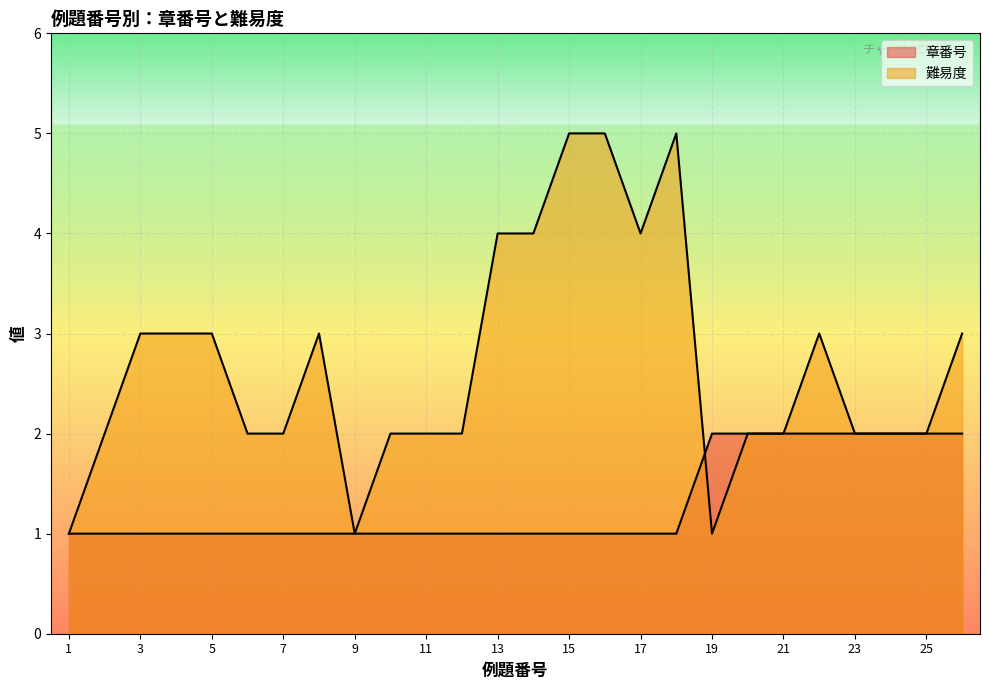

Reading left to right, list all the values displayed in this chart.

章番号: 1	1	1	1	1	1	1	1	1	1	1	1	1	1	1	1	1	1	2	2	2	2	2	2	2	2
難易度: 1	2	3	3	3	2	2	3	1	2	2	2	4	4	5	5	4	5	1	2	2	3	2	2	2	3